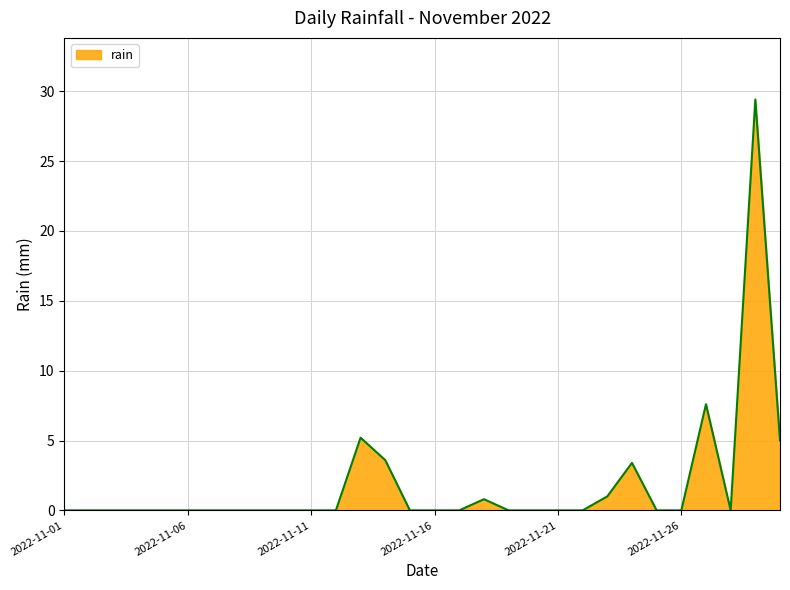

What is the difference between the maximum and minimum values?

29.4